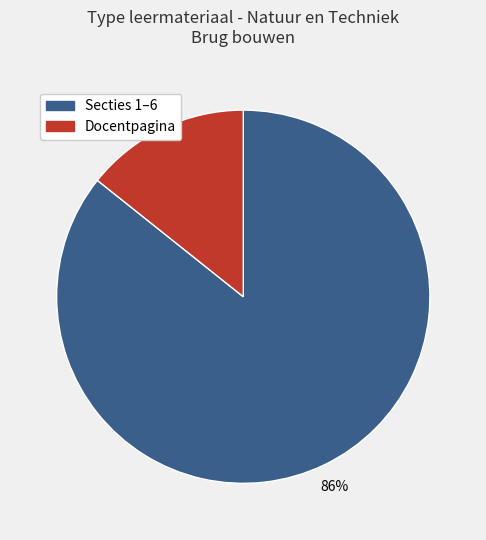

Is there a majority slice in this chart?

Yes